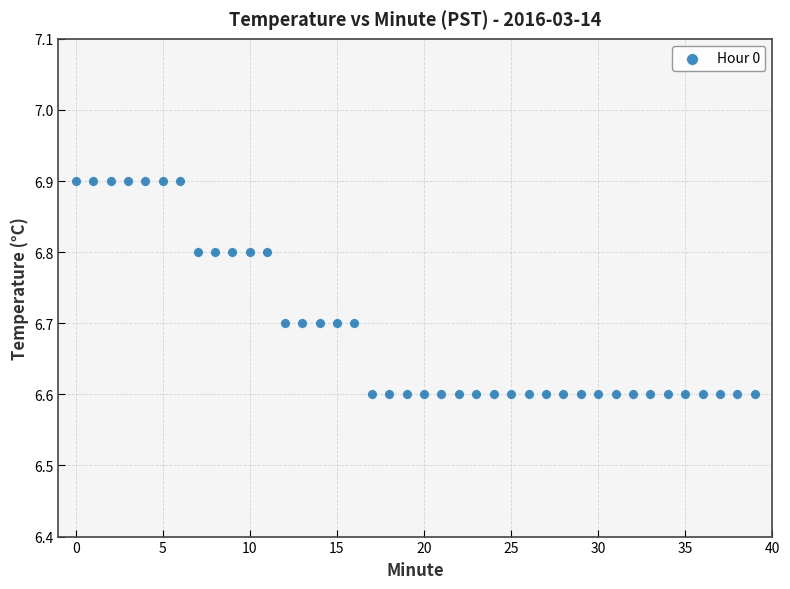

What is the range of Y values (max minus min)?

0.3